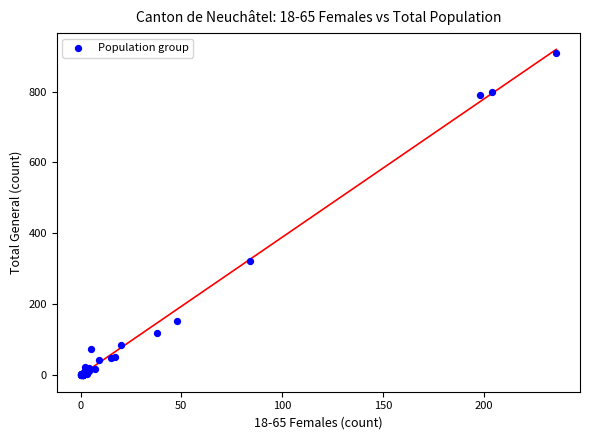

What Y value in the scatter plot is closest to 455?

321